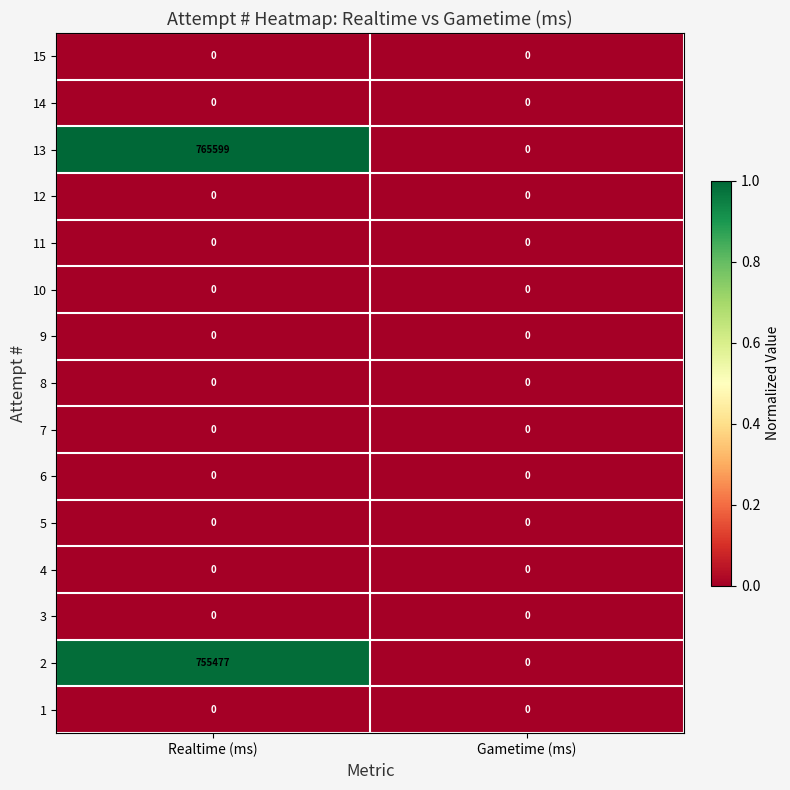

Reading left to right, transcribe all the data shown in this chart.

15: 0	0
14: 0	0
13: 765599	0
12: 0	0
11: 0	0
10: 0	0
9: 0	0
8: 0	0
7: 0	0
6: 0	0
5: 0	0
4: 0	0
3: 0	0
2: 755477	0
1: 0	0